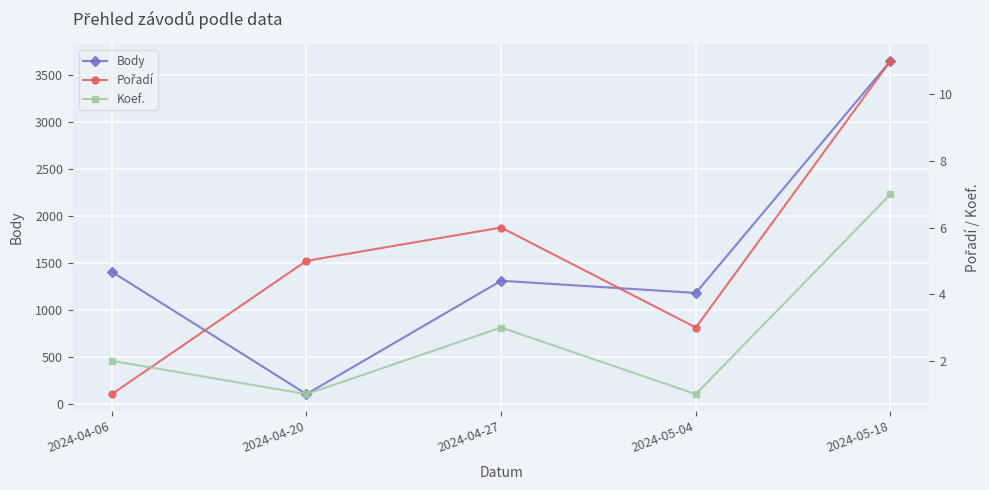

What is the label of the 3rd point from the left?

2024-04-27